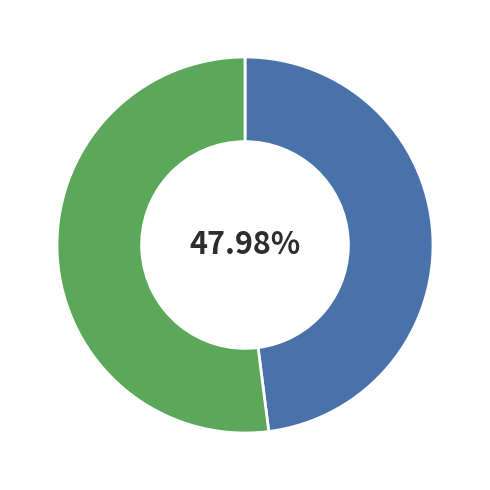

Is there a majority slice in this chart?

Yes